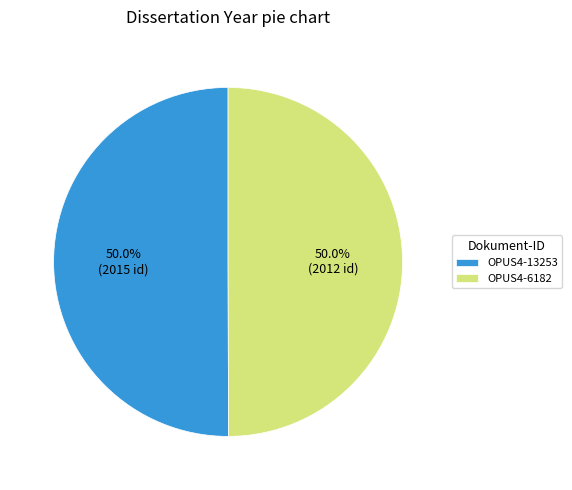

Count the number of slices in the pie.

2